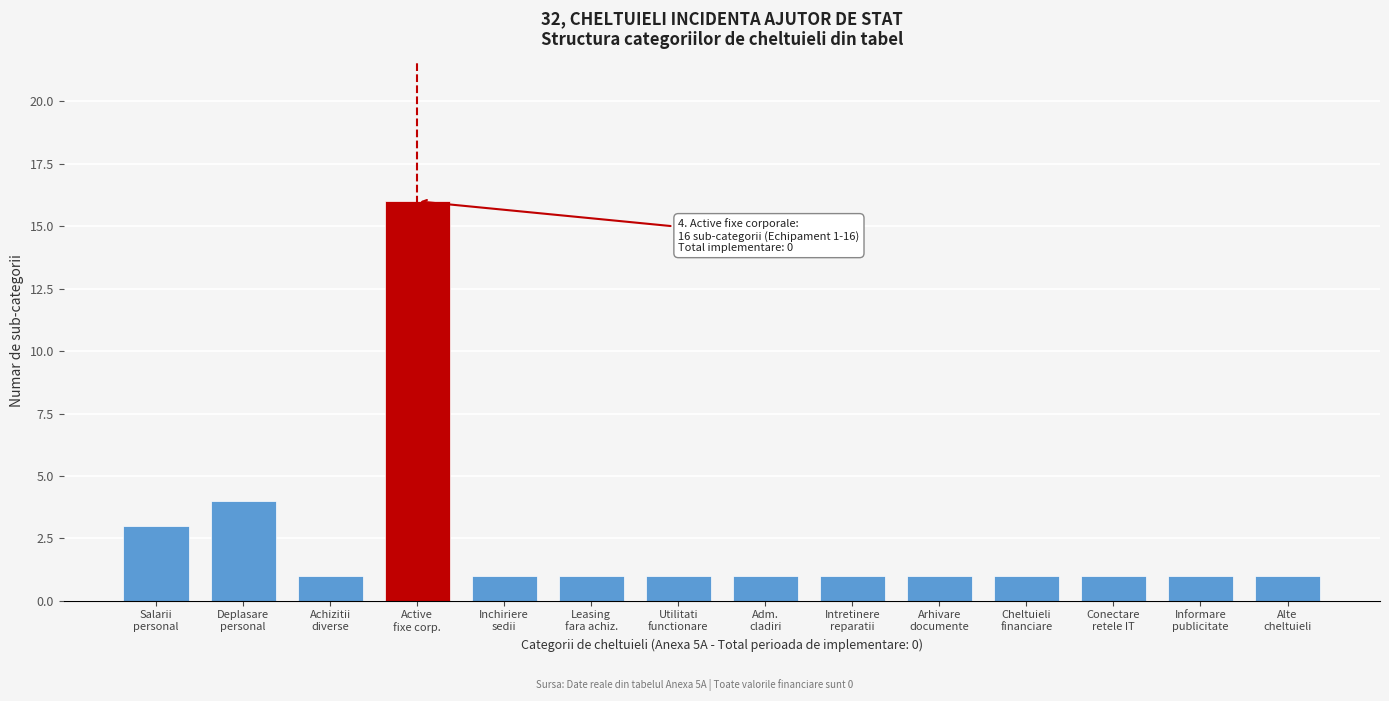

Reading left to right, extract all data points from this chart.

3	4	1	16	1	1	1	1	1	1	1	1	1	1